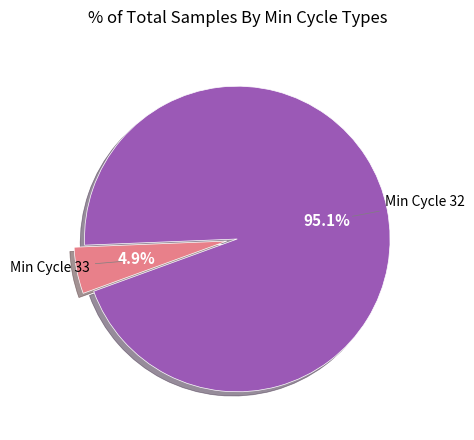

To the nearest percent, what is the average slice percentage?

50%